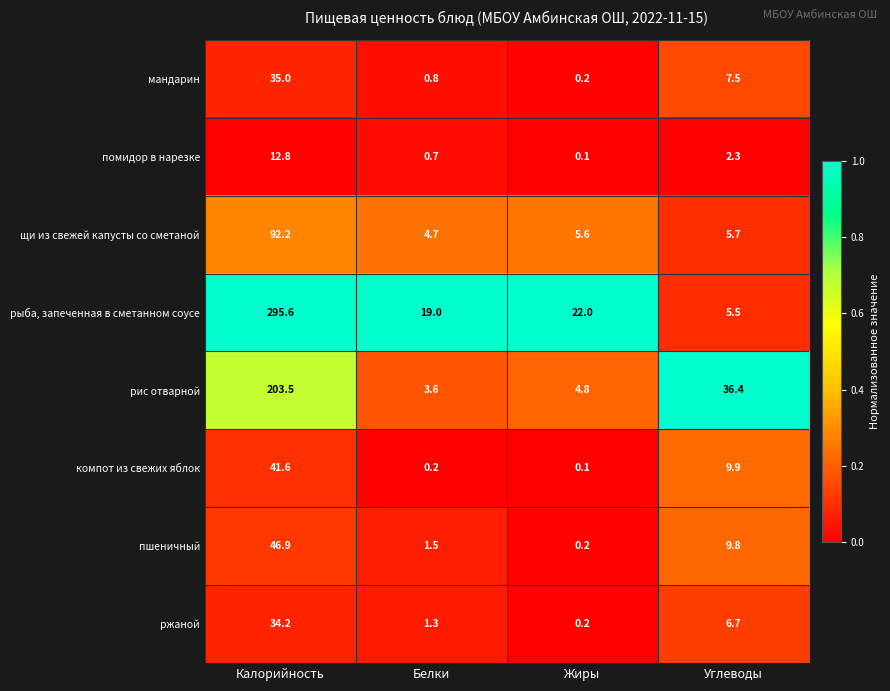

List the series in order of their peak value, highest first.

рыба, запеченная в сметанном соусе, рис отварной, щи из свежей капусты со сметаной, пшеничный, компот из свежих яблок, мандарин, ржаной, помидор в нарезке